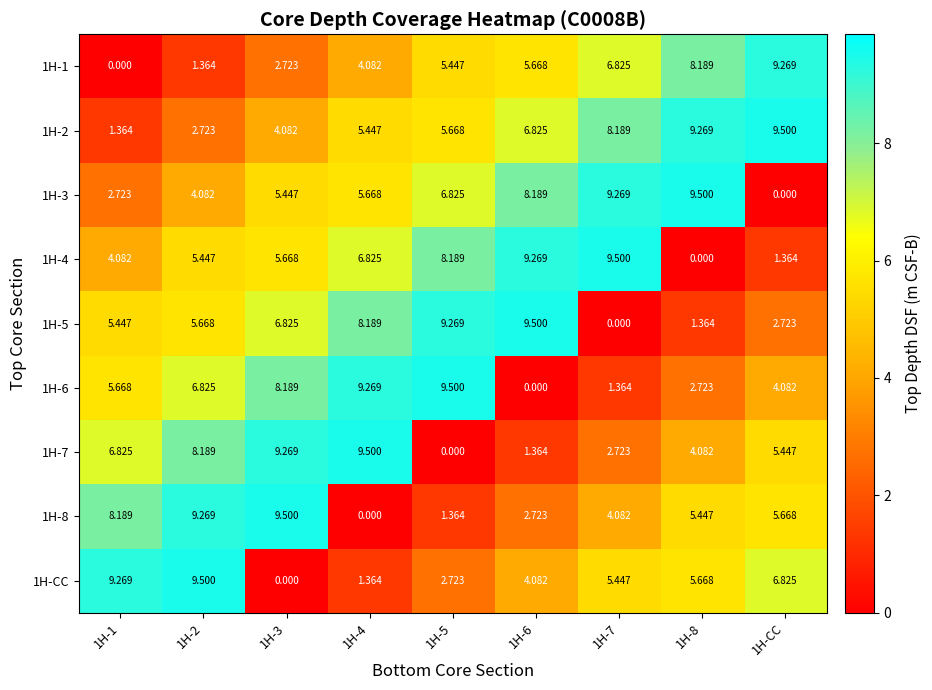

Is the value of 1H-3 at 1H-CC greater than the value of 1H-7 at 1H-7?

No